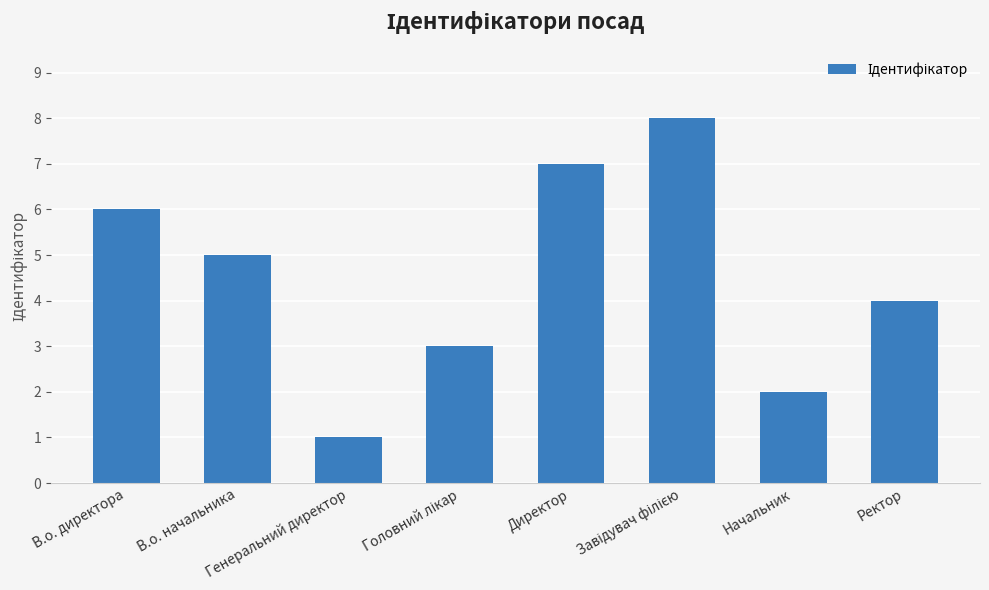

What is the difference between the second highest and second lowest values?

5